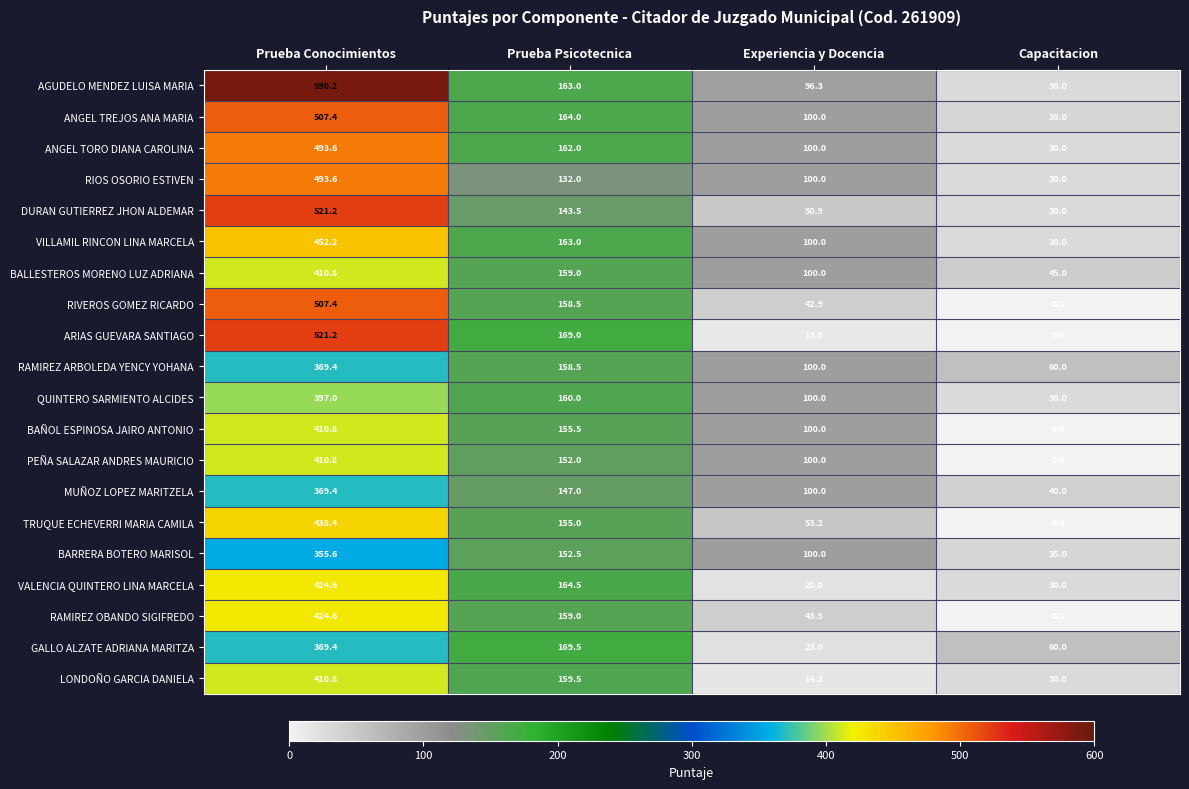

True or false: BARRERA BOTERO MARISOL has a value of 152.5 at Prueba Psicotecnica.

True